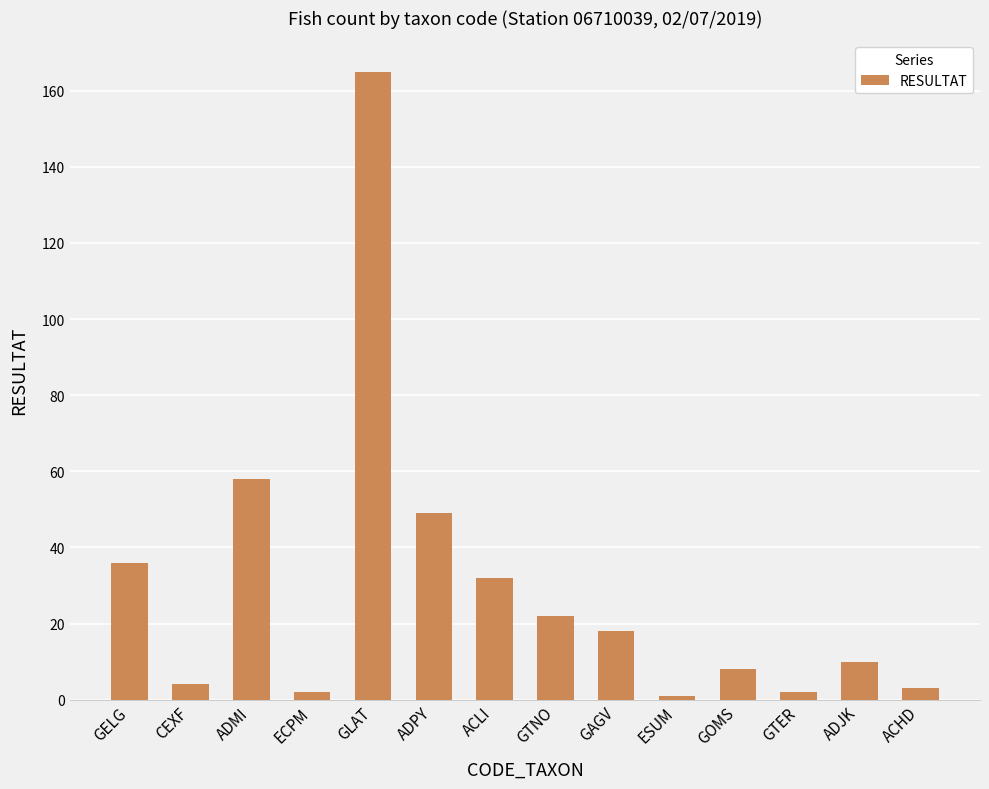

Does the chart contain stacked bars?

No